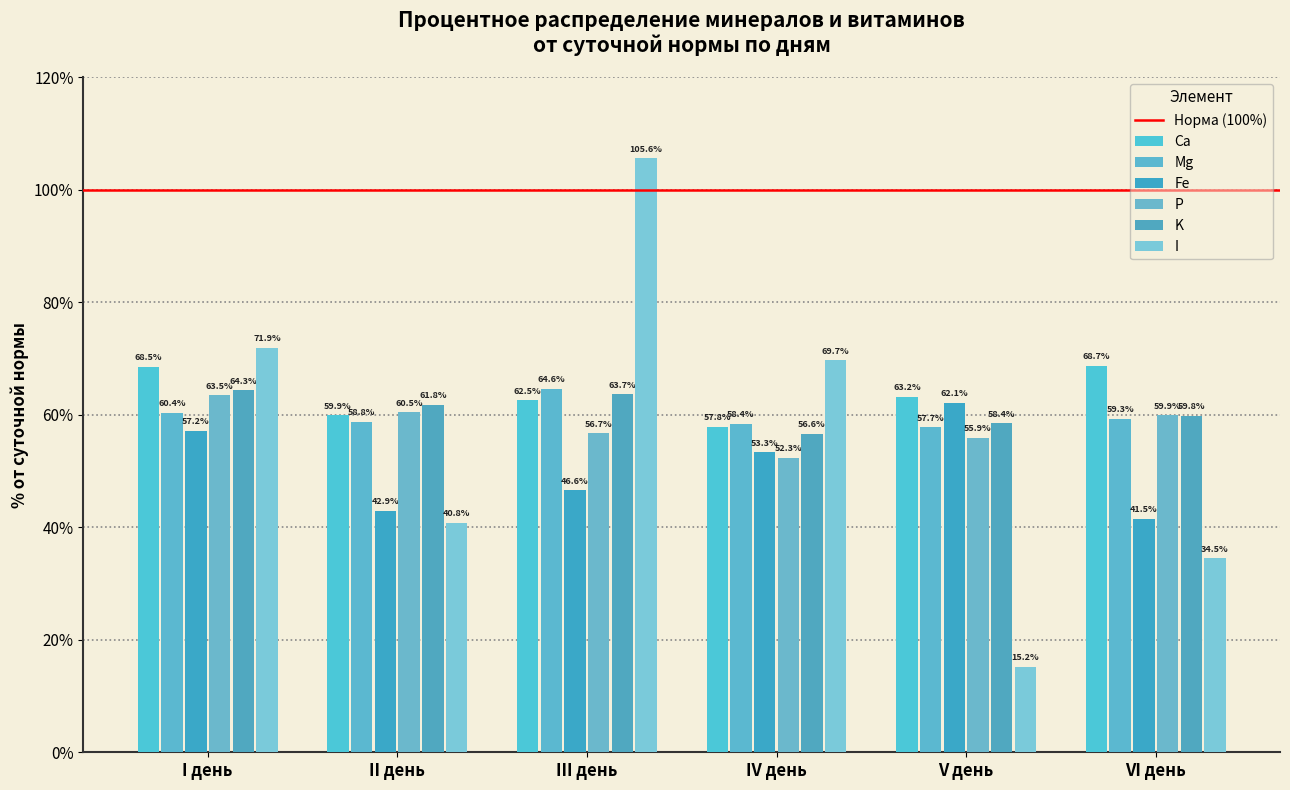

At which label does Mg first exceed 59?

I день